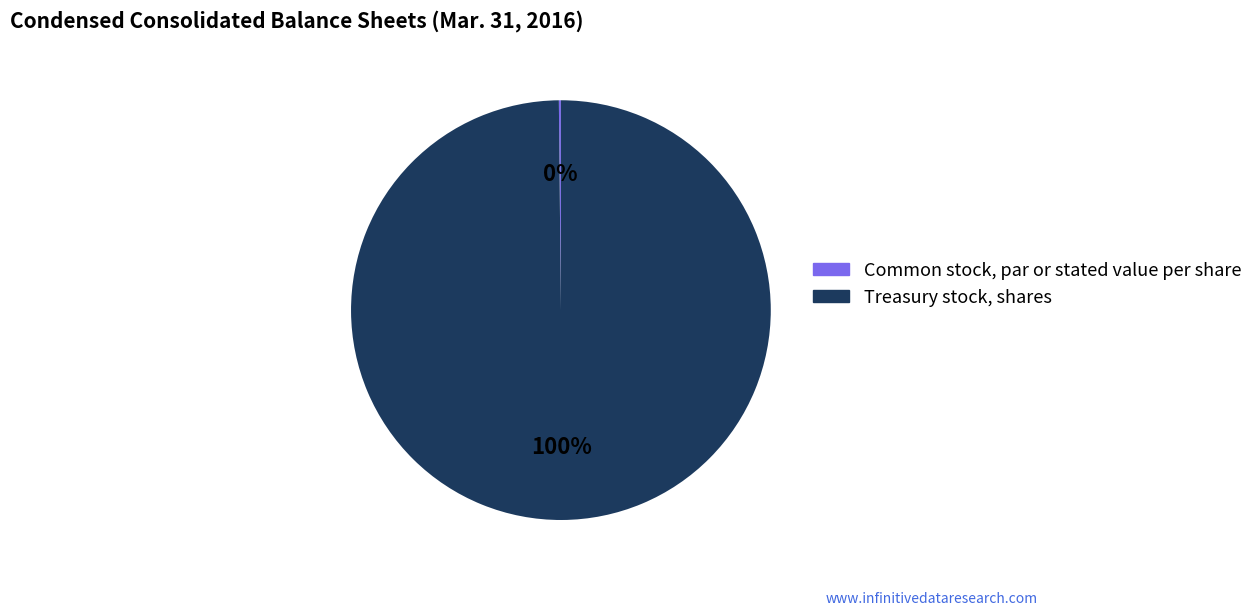

Is there any slice that represents more than half of the pie?

Yes